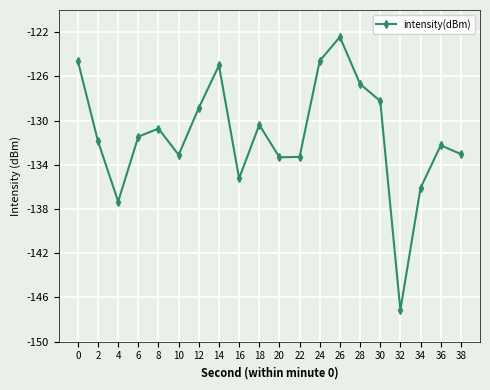

What is the change in value from 22 to 26?

+10.9